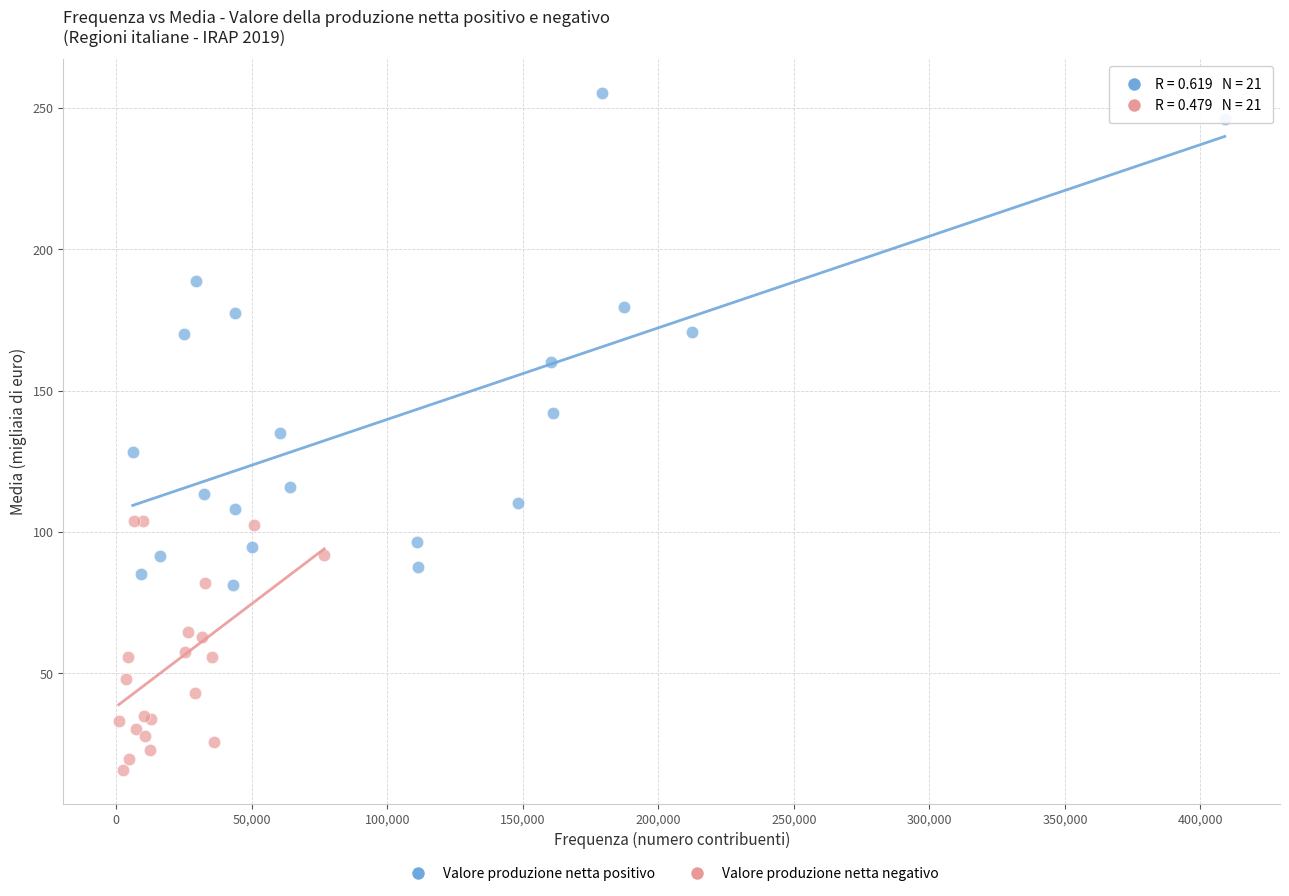

Which series has the largest Y range (max minus min)?

Valore produzione netta positivo